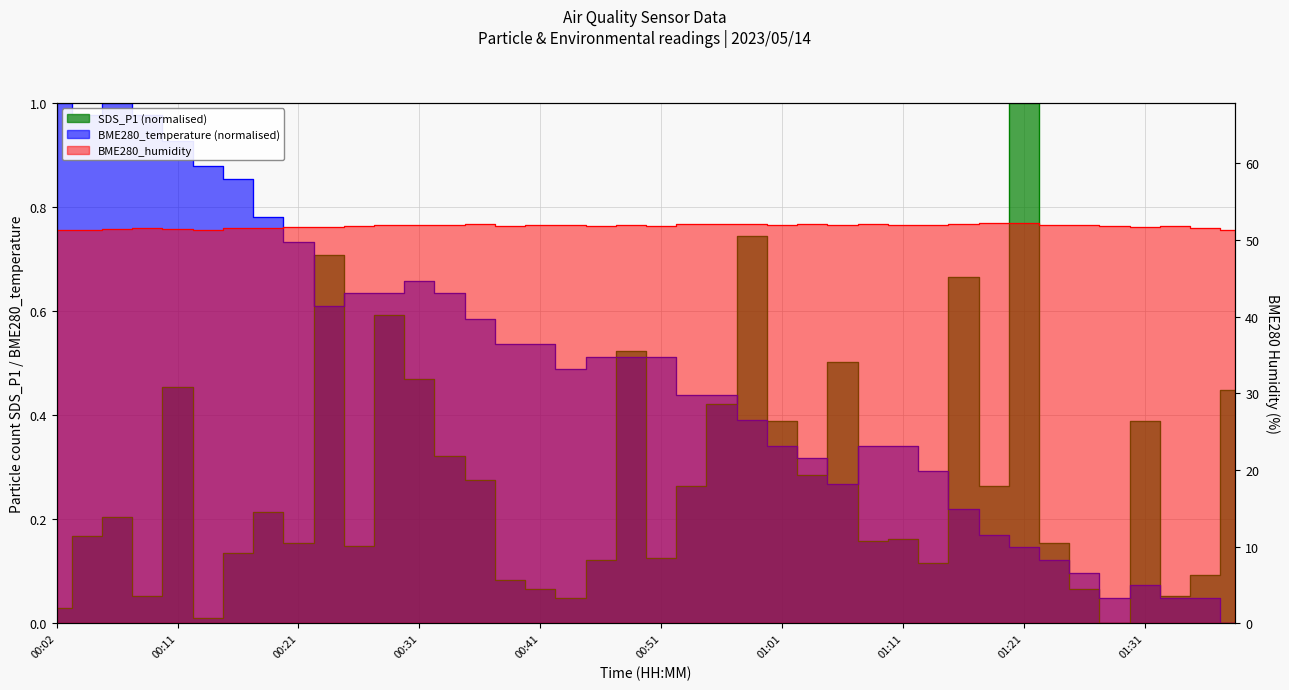

Rank the categories by SDS_P1 value from highest to lowest.

01:21, 00:58, 00:24, 01:16, 00:29, 00:48, 01:06, 00:31, 00:11, 01:38, 00:56, 01:01, 01:31, 00:33, 01:03, 00:36, 00:53, 01:18, 00:19, 00:06, 00:04, 01:11, 01:08, 00:21, 01:24, 00:26, 00:16, 00:51, 00:46, 01:13, 01:36, 00:38, 00:41, 01:26, 00:09, 01:34, 00:43, 00:02, 00:14, 01:29